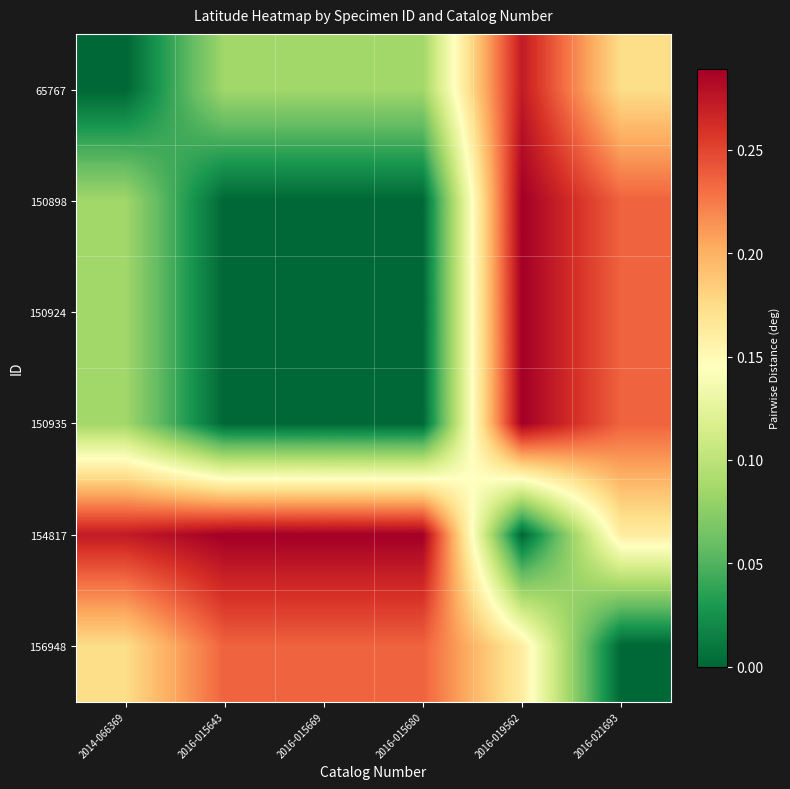

What is the total value across all series at 2016-015643?

0.6